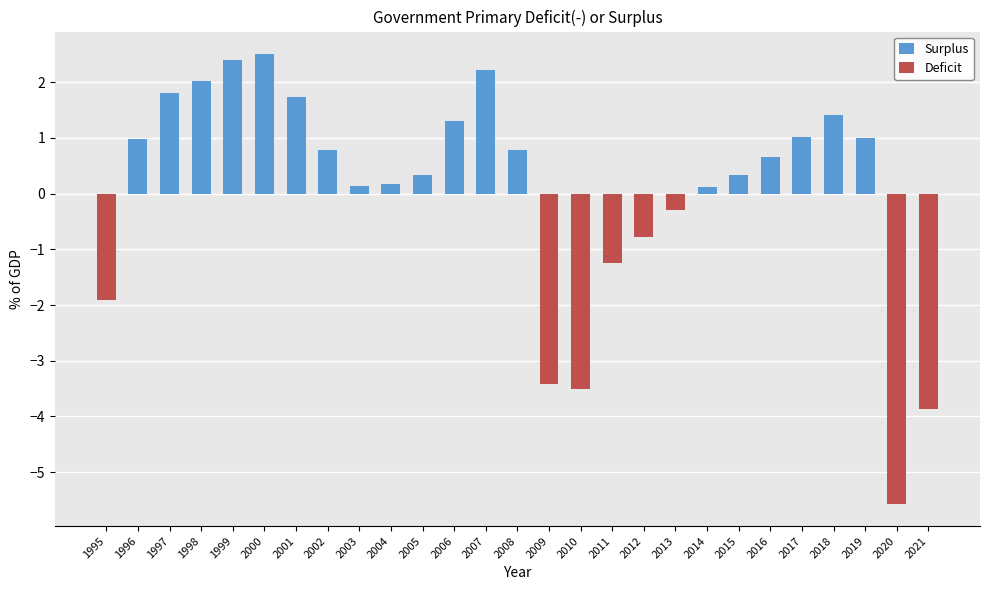

Reading left to right, extract all data points from this chart.

Surplus: 0.0	1.0	1.8	2.0	2.4	2.5	1.7	0.8	0.1	0.2	0.3	1.3	2.2	0.8	0.0	0.0	0.0	0.0	0.0	0.1	0.3	0.7	1.0	1.4	1.0	0.0	0.0
Deficit: -1.9	0.0	0.0	0.0	0.0	0.0	0.0	0.0	0.0	0.0	0.0	0.0	0.0	0.0	-3.4	-3.5	-1.3	-0.8	-0.3	0.0	0.0	0.0	0.0	0.0	0.0	-5.6	-3.9